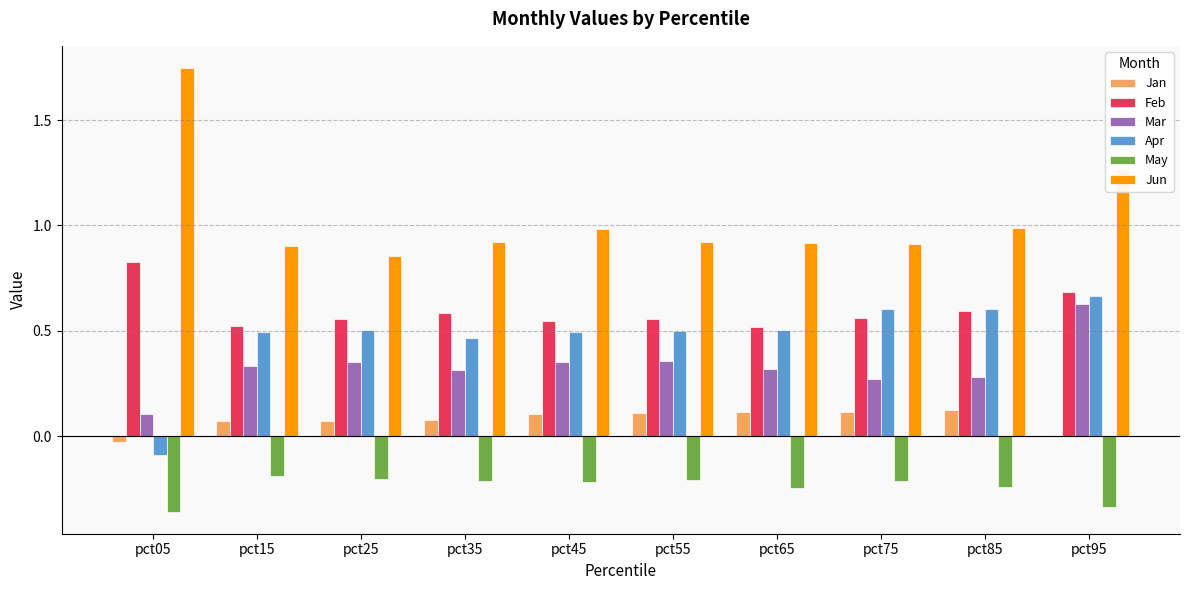

Does the chart contain stacked bars?

No